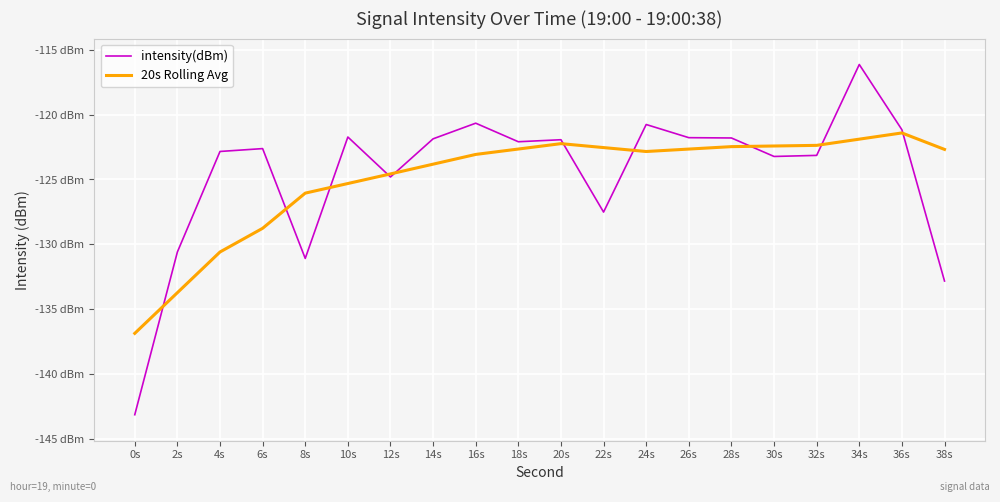

What is the sum of all intensity(dBm) values?

-2491.7